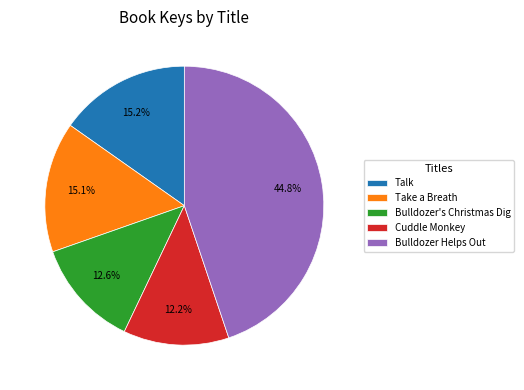

What percentage is NOT represented by Bulldozer's Christmas Dig?

87.4%